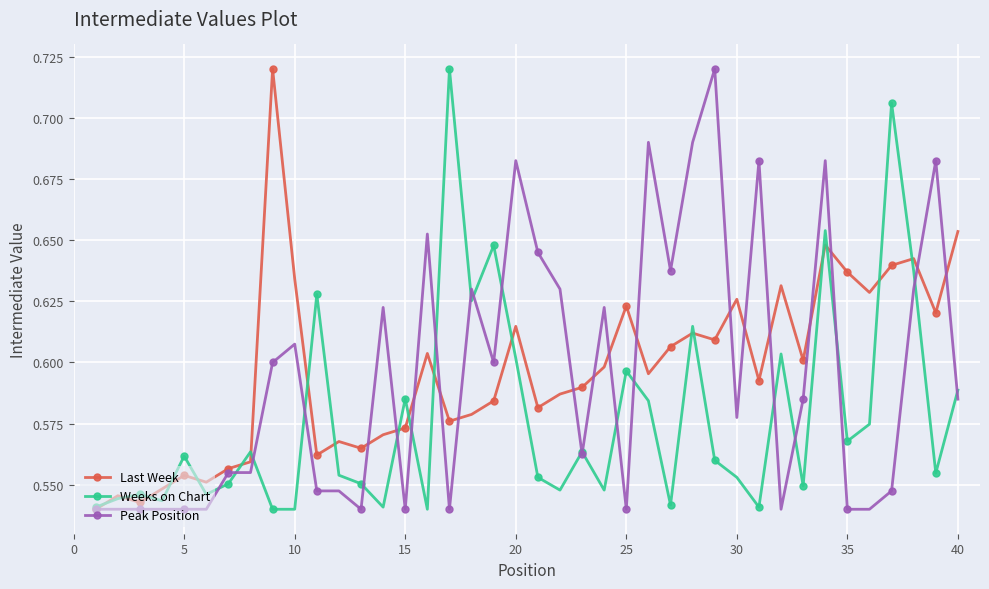

True or false: Last Week has more than 1 points higher than both neighbors.

True